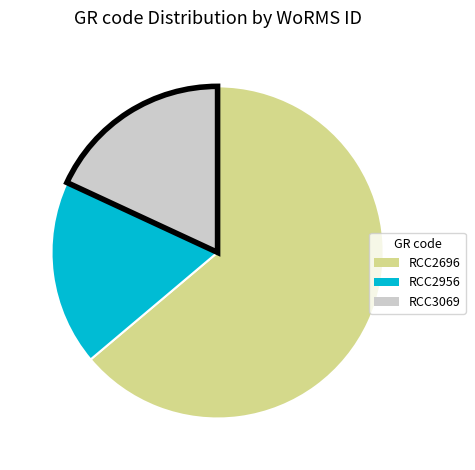

Is it true that RCC2956 is 30% of the pie?

False